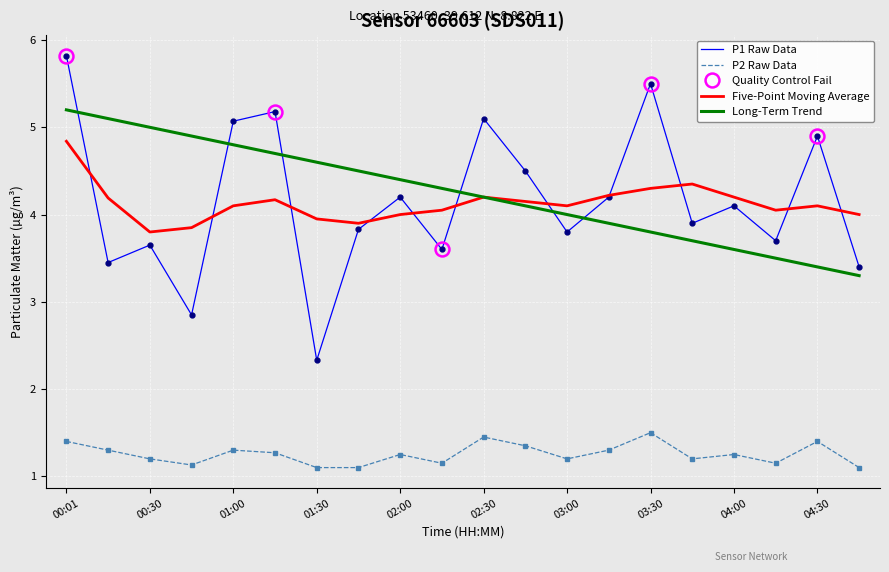

Reading left to right, extract all data points from this chart.

P1: 00:01=5.8	00:16=3.5	00:30=3.6	00:45=2.9	01:00=5.1	01:15=5.2	01:30=2.3	01:45=3.8	02:00=4.2	02:15=3.6	02:30=5.1	02:45=4.5	03:00=3.8	03:15=4.2	03:30=5.5	03:45=3.9	04:00=4.1	04:15=3.7	04:30=4.9	04:45=3.4
P2: 00:01=1.4	00:16=1.3	00:30=1.2	00:45=1.1	01:00=1.3	01:15=1.3	01:30=1.1	01:45=1.1	02:00=1.2	02:15=1.1	02:30=1.4	02:45=1.4	03:00=1.2	03:15=1.3	03:30=1.5	03:45=1.2	04:00=1.2	04:15=1.1	04:30=1.4	04:45=1.1
P1_moving_avg: 00:01=4.8	00:16=4.2	00:30=3.8	00:45=3.9	01:00=4.1	01:15=4.2	01:30=4.0	01:45=3.9	02:00=4.0	02:15=4.0	02:30=4.2	02:45=4.2	03:00=4.1	03:15=4.2	03:30=4.3	03:45=4.3	04:00=4.2	04:15=4.0	04:30=4.1	04:45=4.0
P1_trend: 00:01=5.2	00:16=5.1	00:30=5.0	00:45=4.9	01:00=4.8	01:15=4.7	01:30=4.6	01:45=4.5	02:00=4.4	02:15=4.3	02:30=4.2	02:45=4.1	03:00=4.0	03:15=3.9	03:30=3.8	03:45=3.7	04:00=3.6	04:15=3.5	04:30=3.4	04:45=3.3